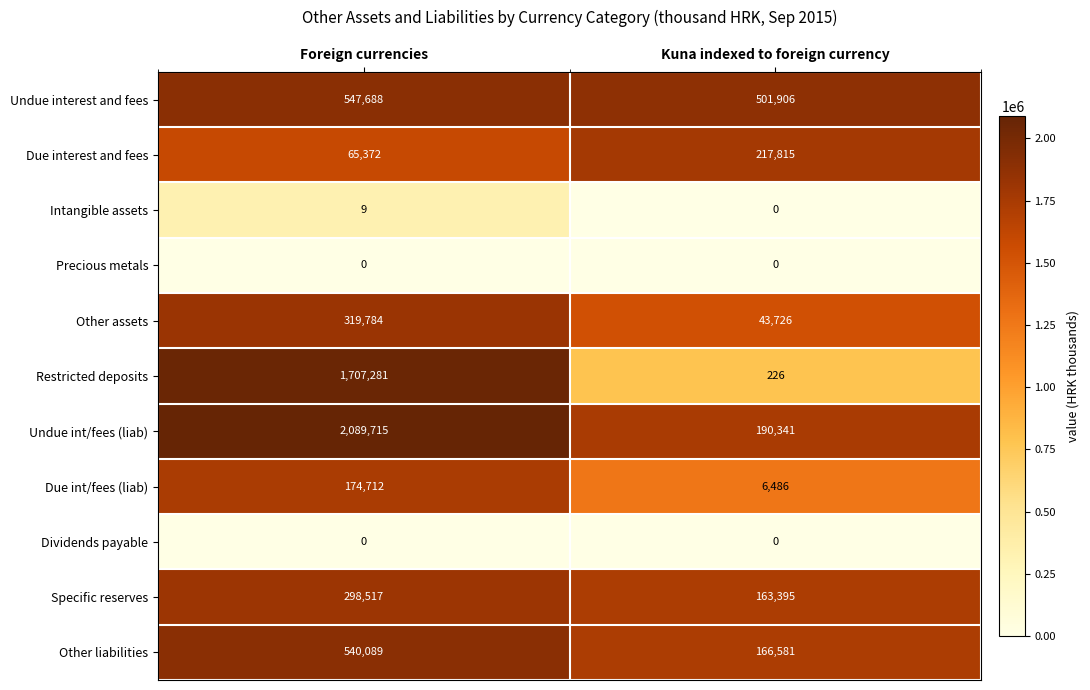

How many data points does each series have?

2